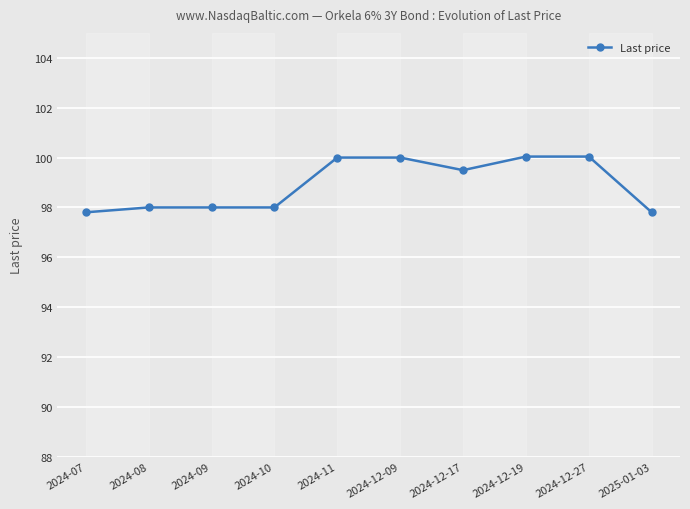

What is the label of the 9th point from the right?

2024-08